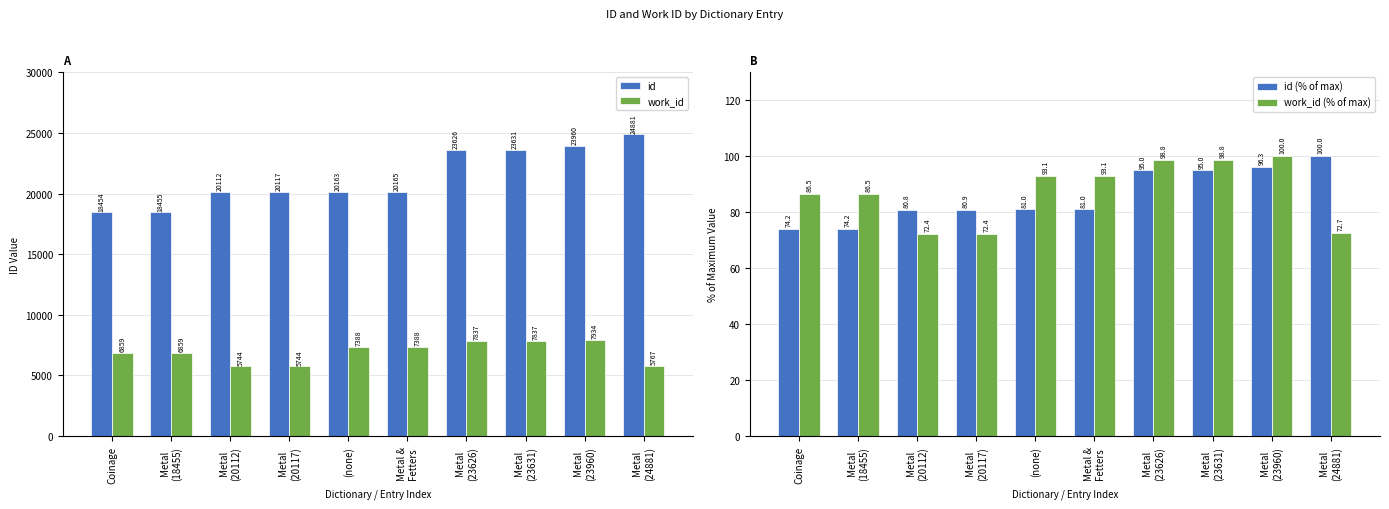

Which label corresponds to the smallest value in the chart?

Metal
(20112)